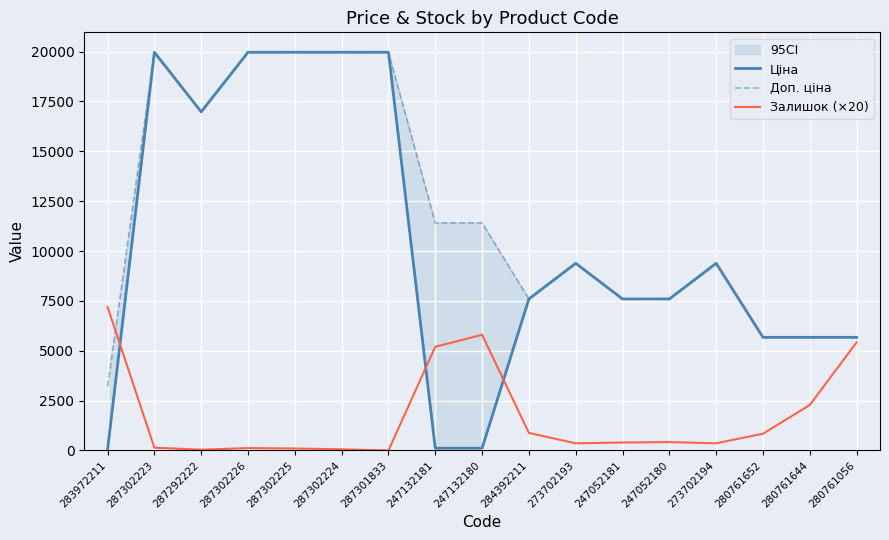

Where is the first local minimum for Залишок (×20)?

287292222